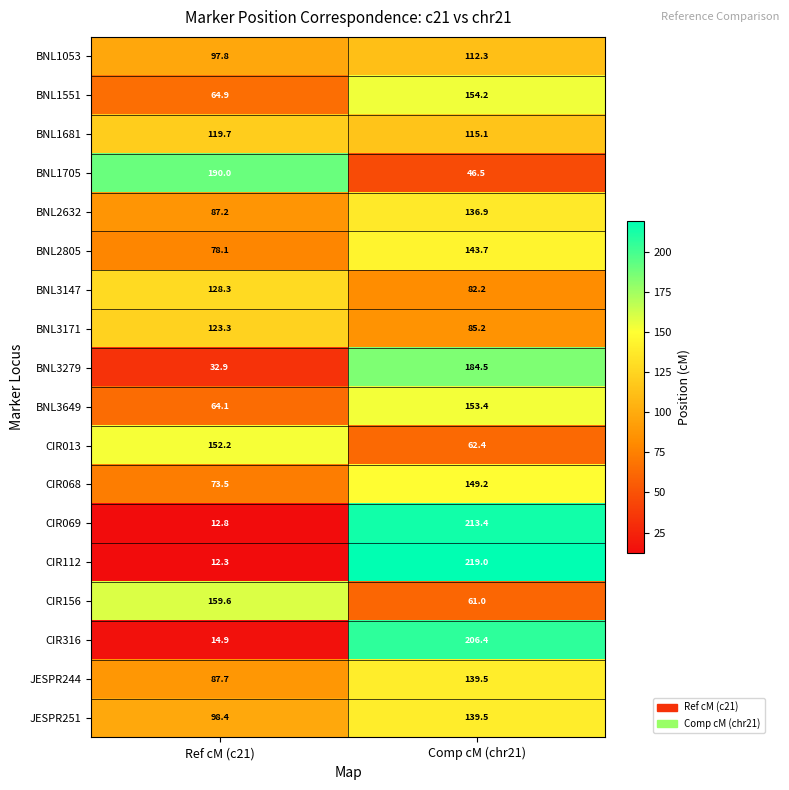

The CIR068 series shows 39.0 at Ref cM (c21). True or false?

False